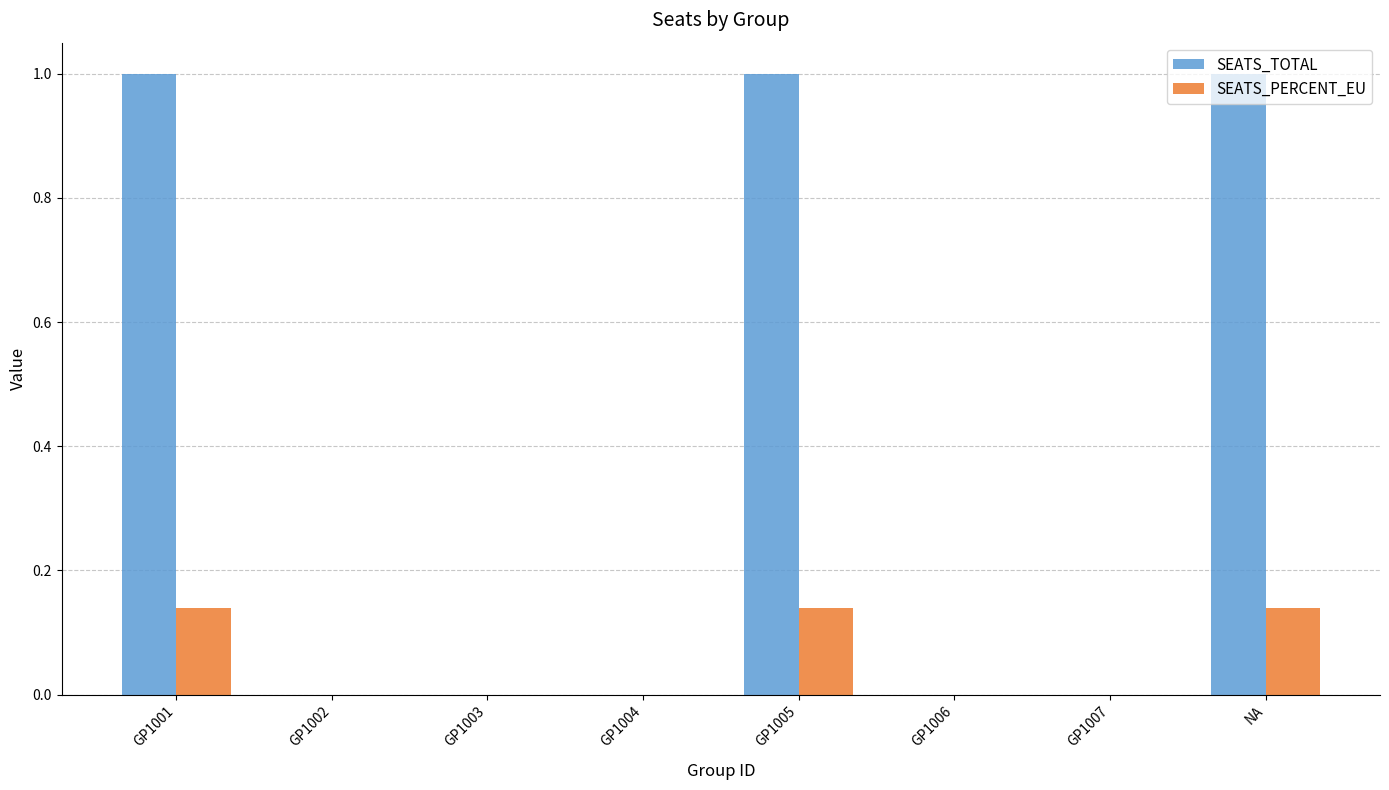

What is the total value across all series at GP1005?

1.1